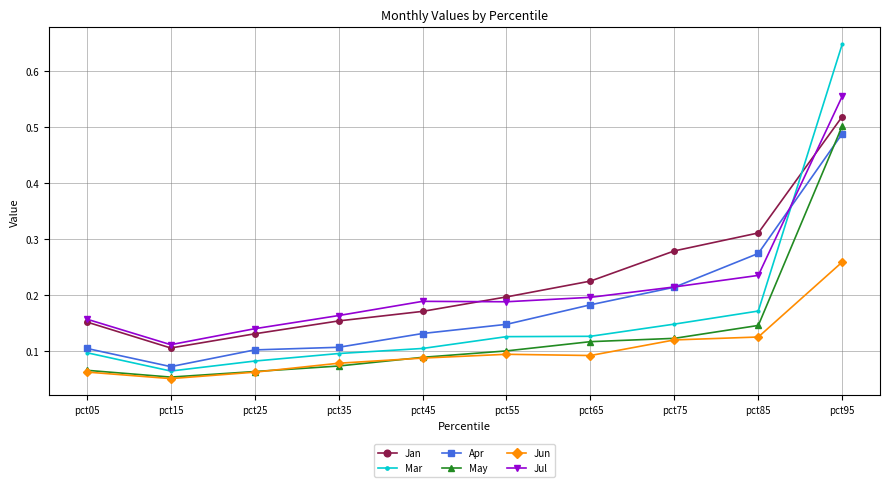

Which series has the largest range (max minus min)?

Mar